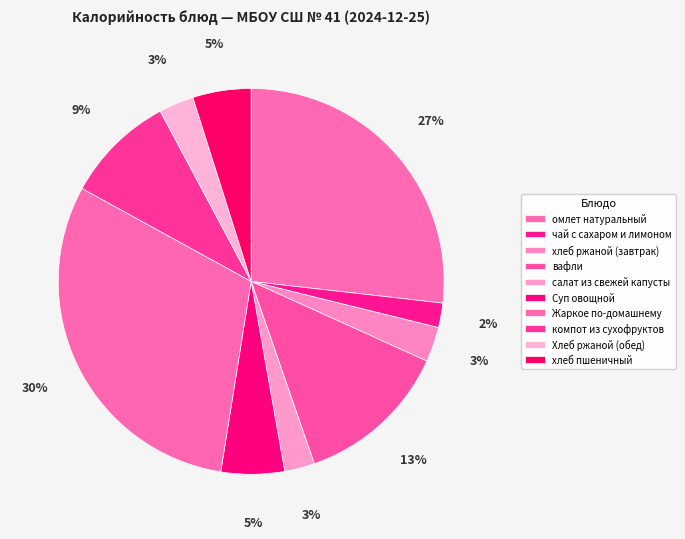

Count the number of slices in the pie.

10